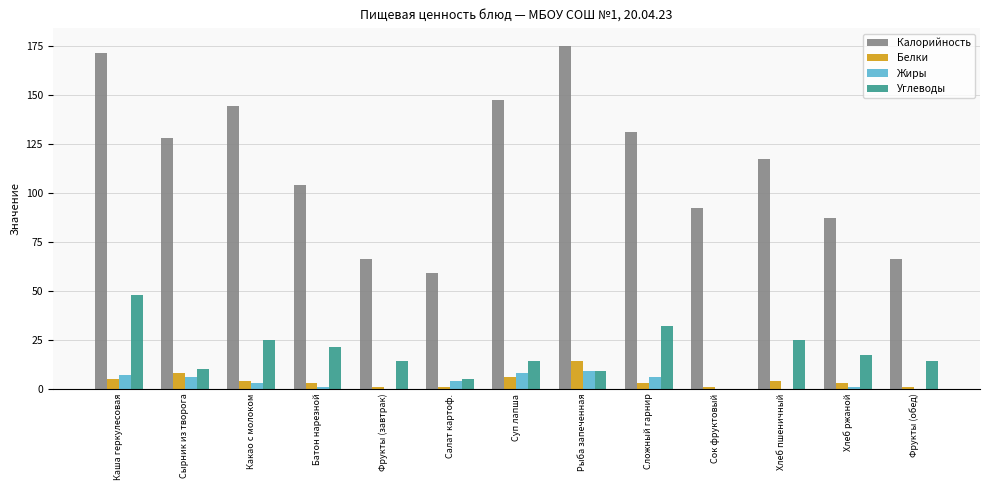

Are the bars horizontal?

No